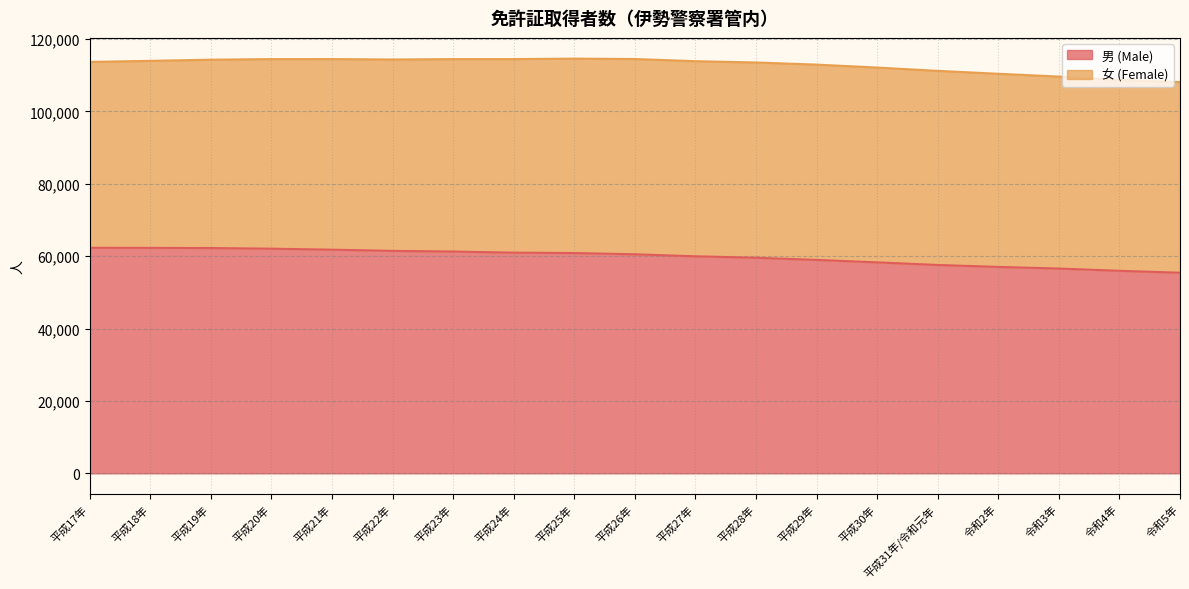

Reading right to left, what are all the values shown in this chart?

令和5年=55417	令和4年=55945	令和3年=56572	令和2年=57018	平成31年/令和元年=57560	平成30年=58275	平成29年=58960	平成28年=59552	平成27年=59955	平成26年=60511	平成25年=60853	平成24年=60964	平成23年=61271	平成22年=61450	平成21年=61787	平成20年=62057	平成19年=62241	平成18年=62282	平成17年=62301